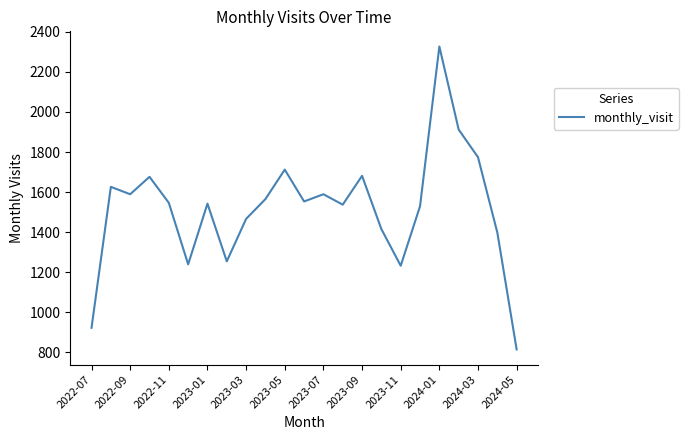

What is the maximum value shown in the chart?

2327